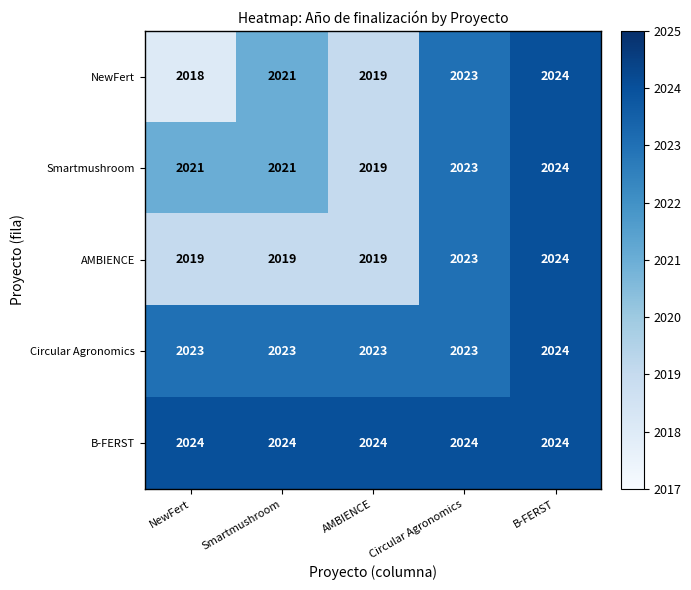

What is the approximate value of B-FERST at Smartmushroom?

2024